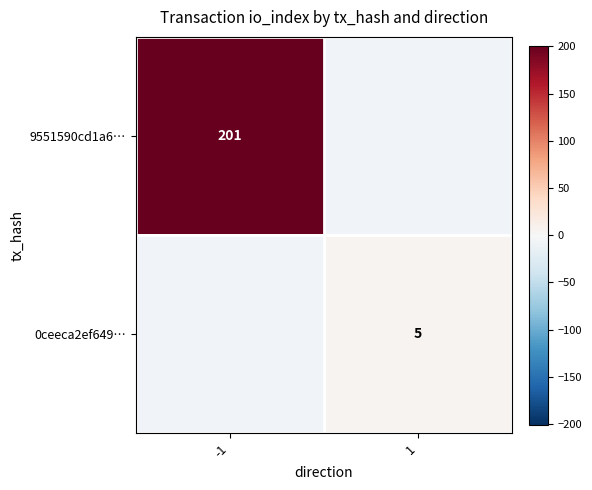

At how many categories does at least one series exceed 166?

1